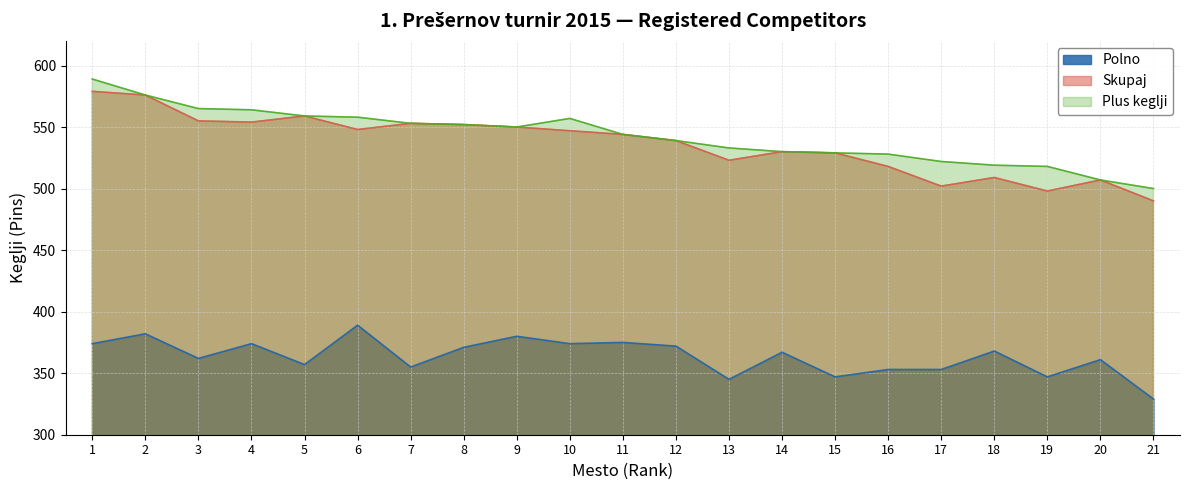

At which label does Plus keglji reach its peak?

1